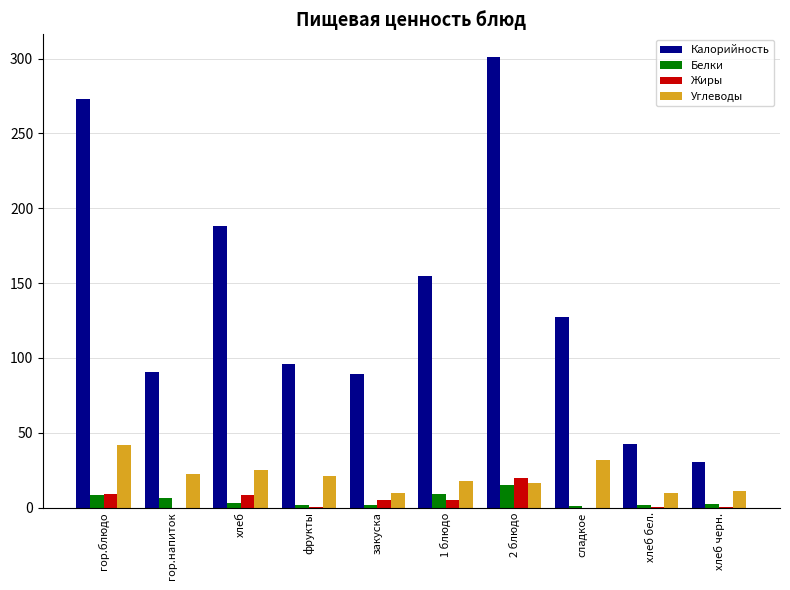

What is the sum of the Углеводы values at гор.напиток and фрукты?

43.5